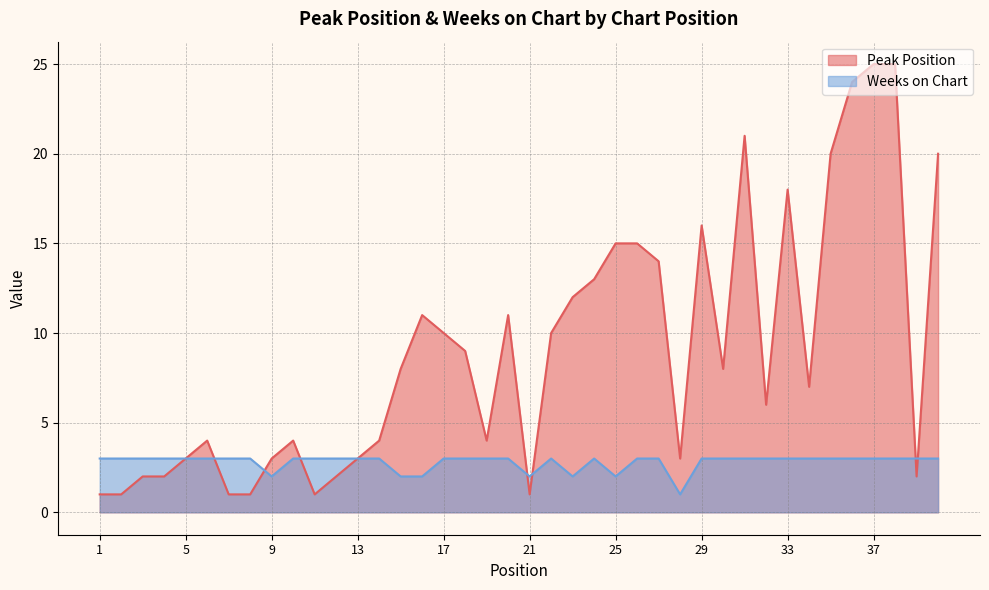

What is the average value of the Weeks on Chart series?

3